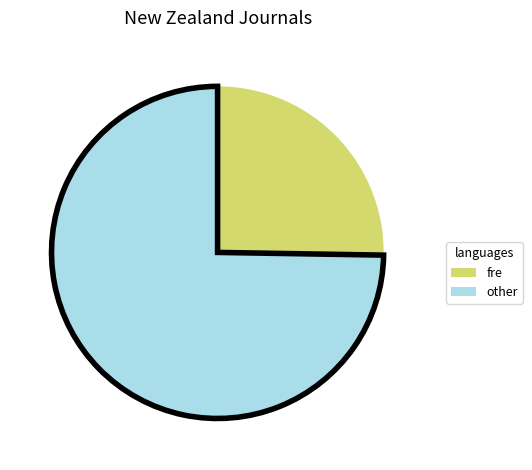

What is the smallest slice in the pie chart?

fre